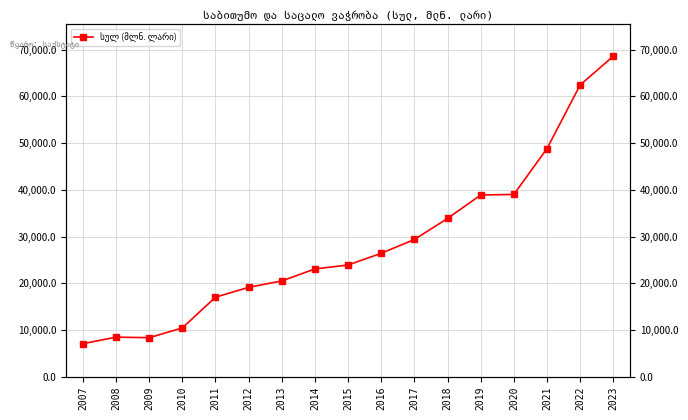

What is the smallest value displayed?

7072.4